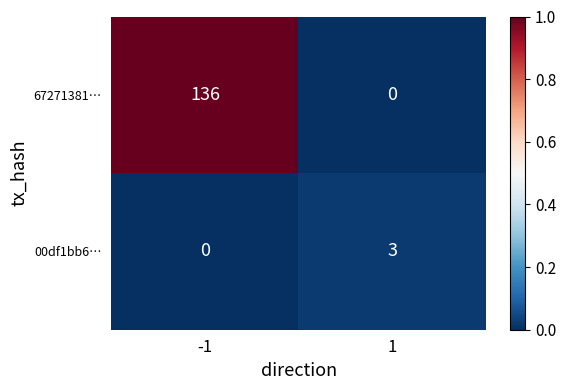

Which series changed the most between -1 and 1?

67271381…